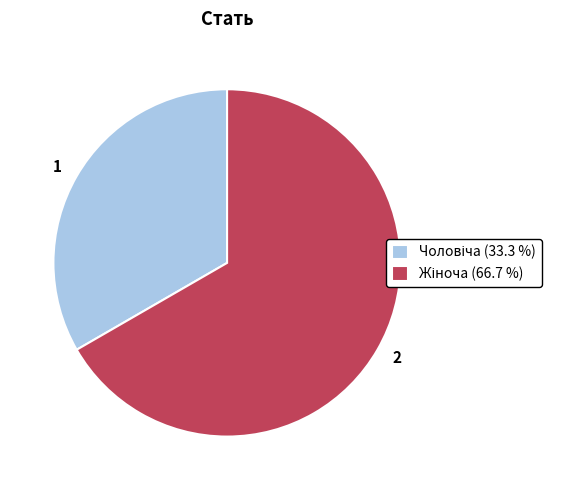

Is the sum of 2 and 1 greater than half?

Yes